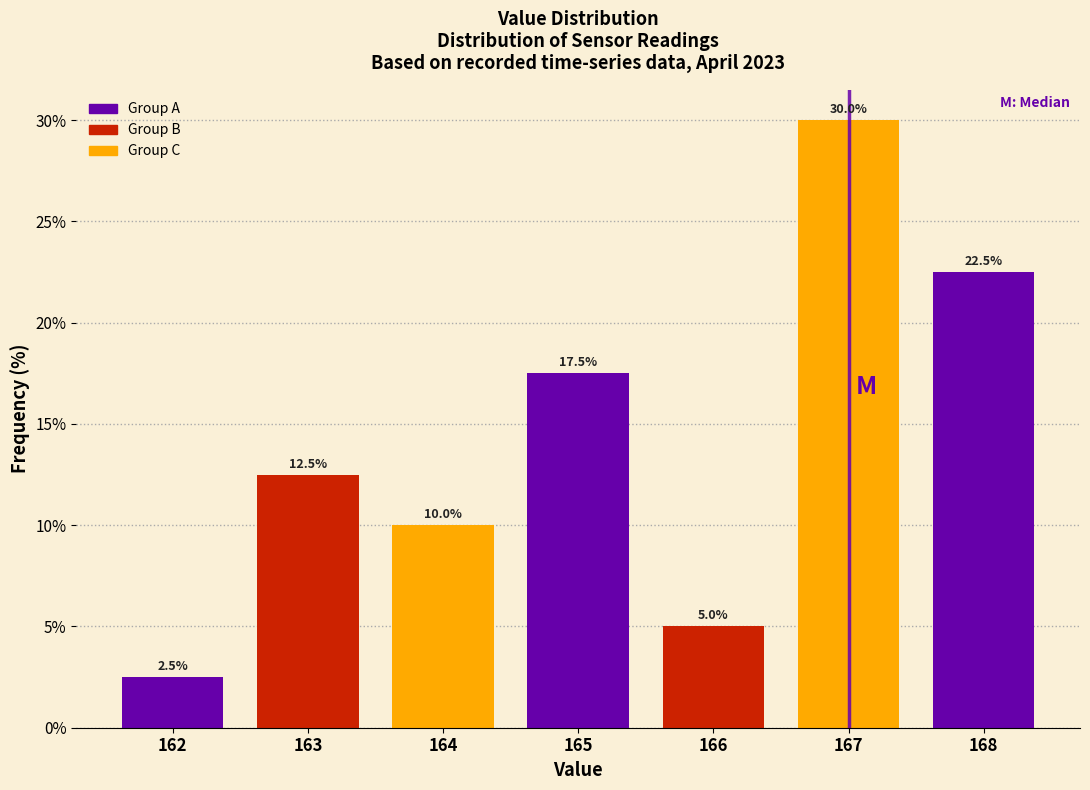

Reading right to left, transcribe all the data shown in this chart.

168=22.5	167=30.0	166=5.0	165=17.5	164=10.0	163=12.5	162=2.5